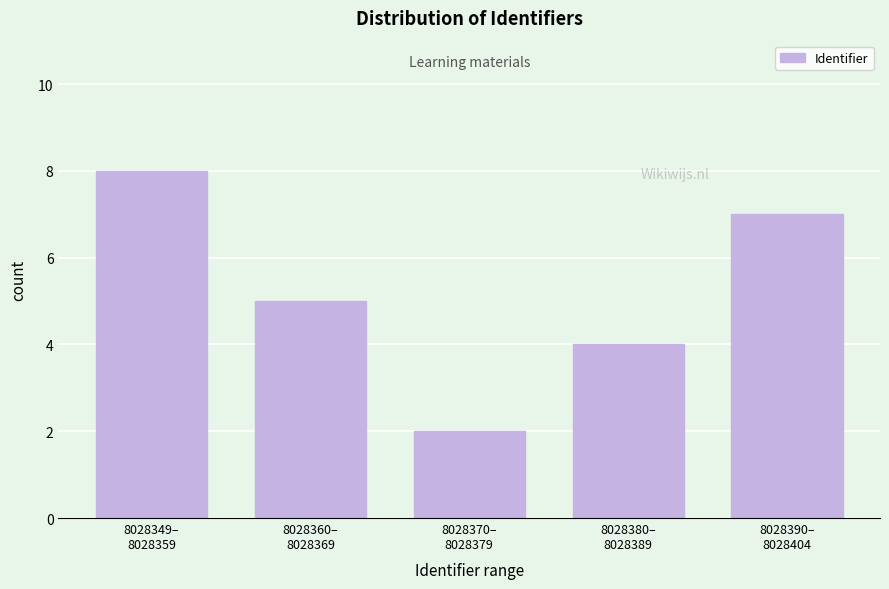

Reading left to right, extract all data points from this chart.

8	5	2	4	7